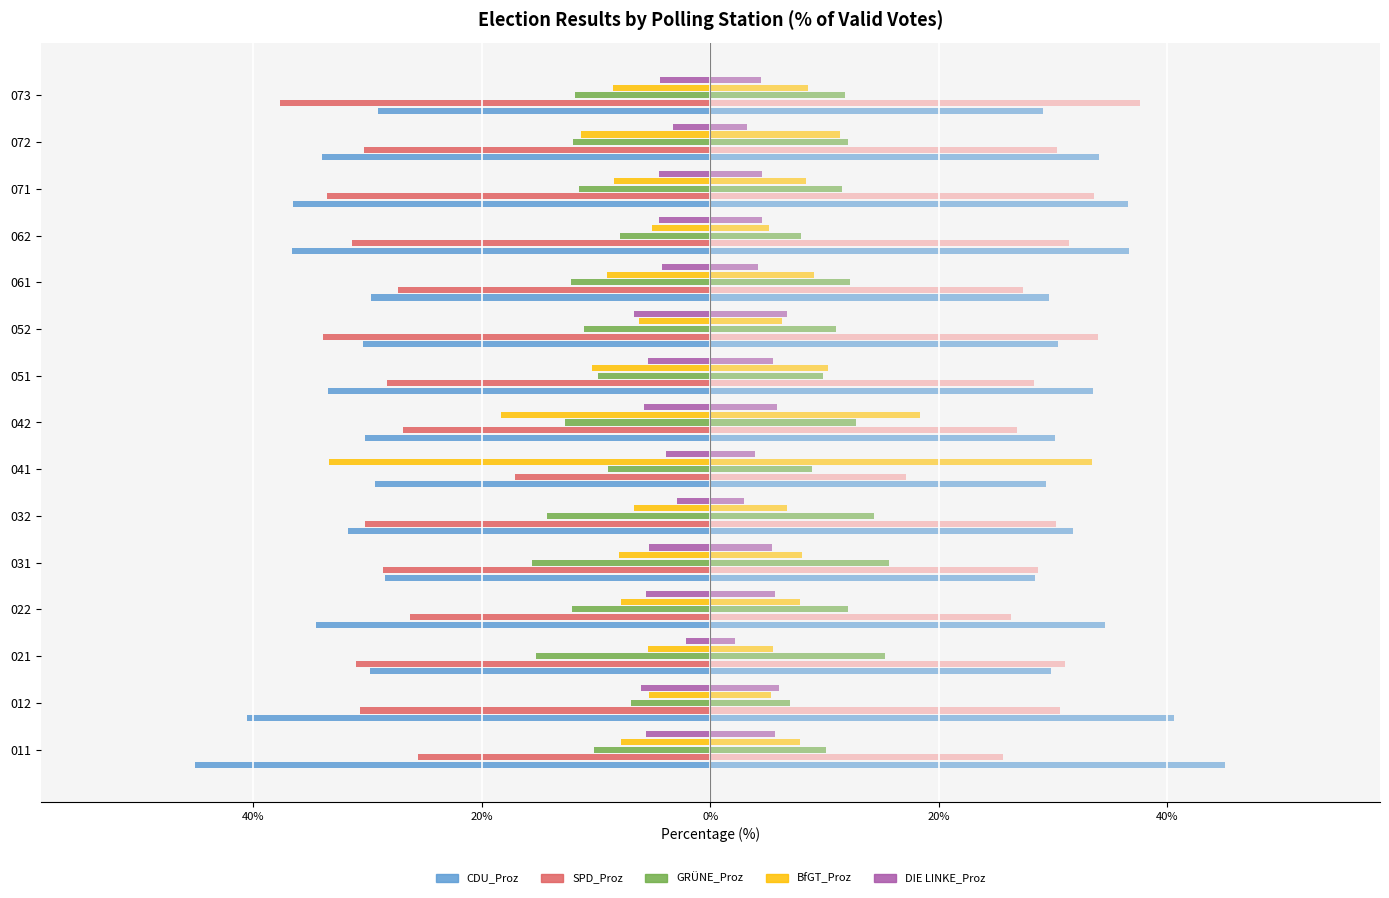

How many values in the DIE LINKE_Proz series are below -4?

11